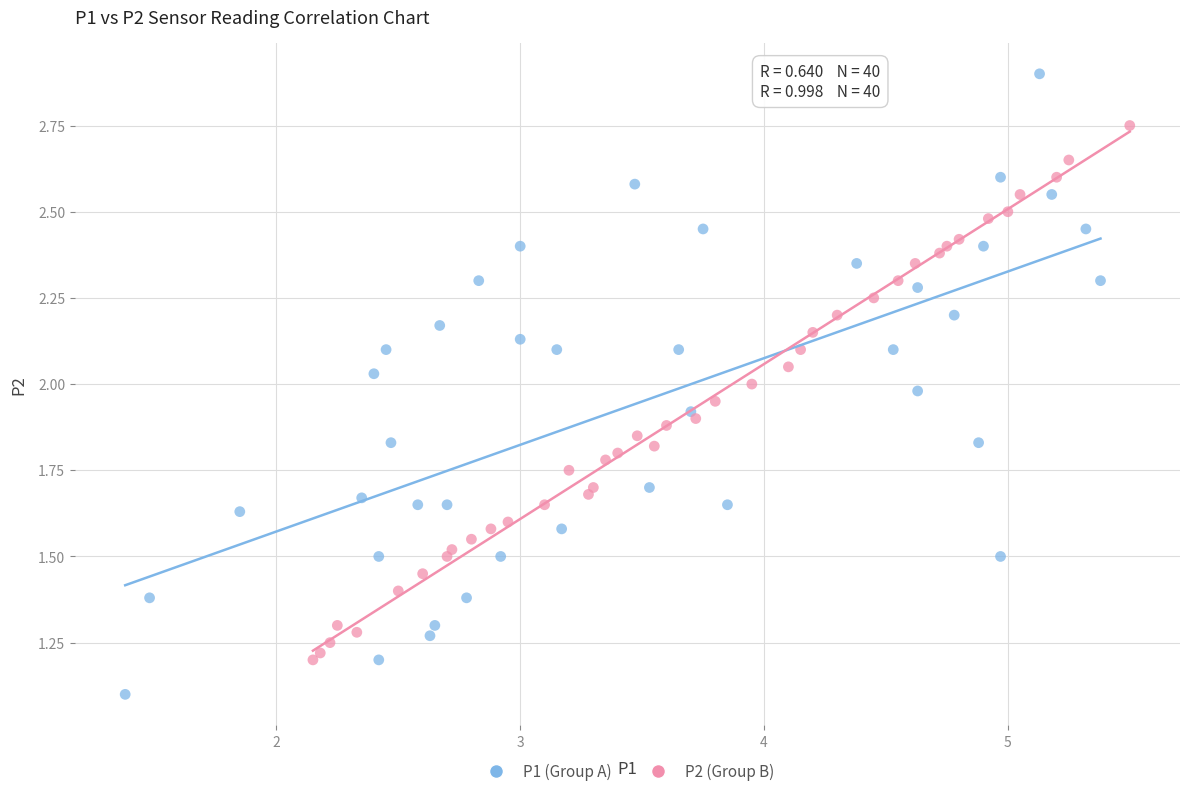

Which series has the widest spread of Y values?

P1 (Group A)